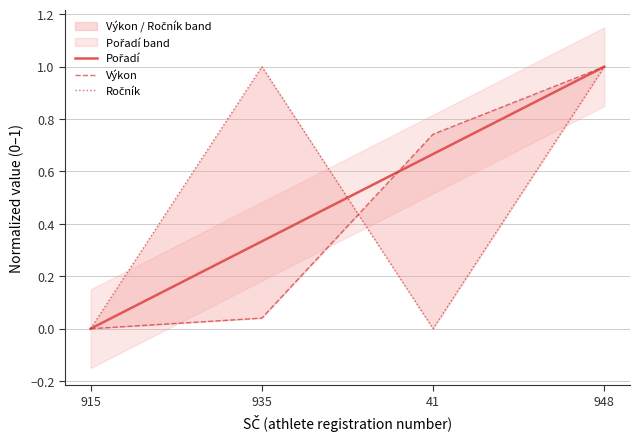

What are all the series names shown in the legend?

Pořadí, Výkon, Ročník